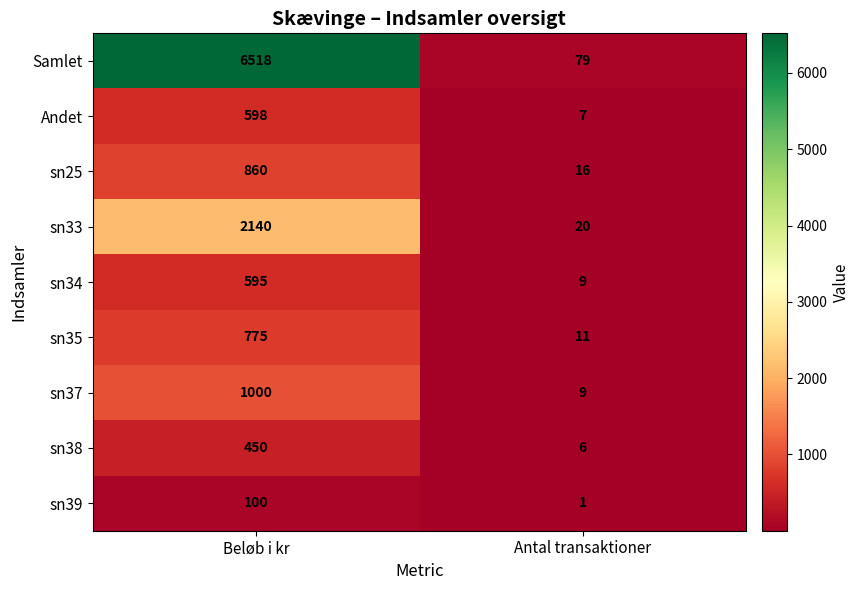

At which label does sn35 reach its peak?

Beløb i kr